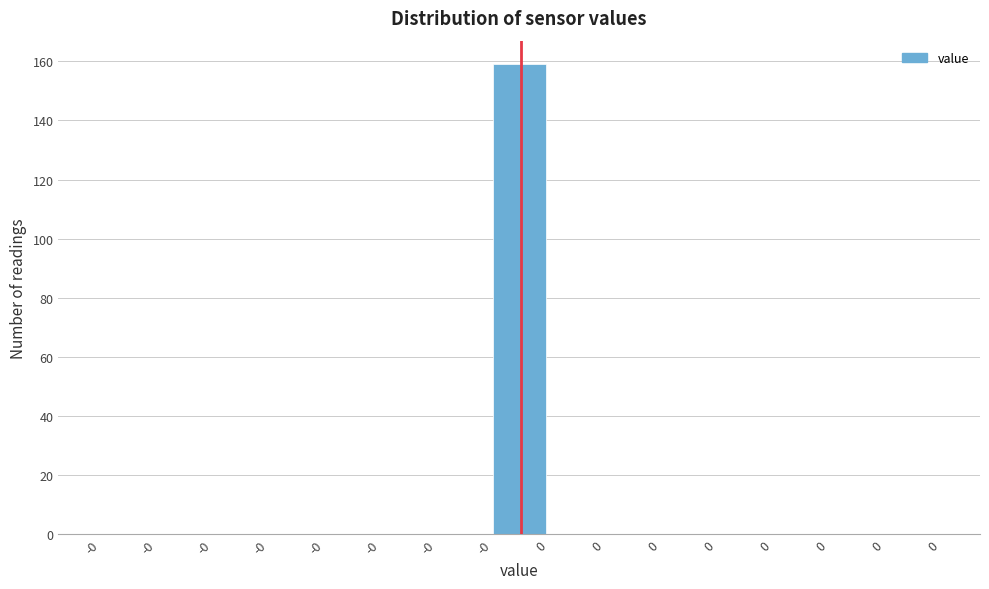

How many distinct data groups are displayed?

1